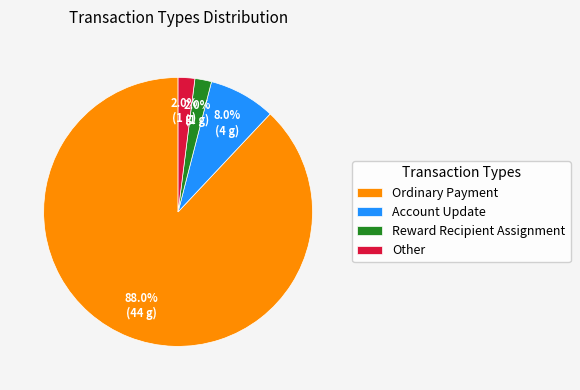

To the nearest percent, what portion does Other represent?

2%